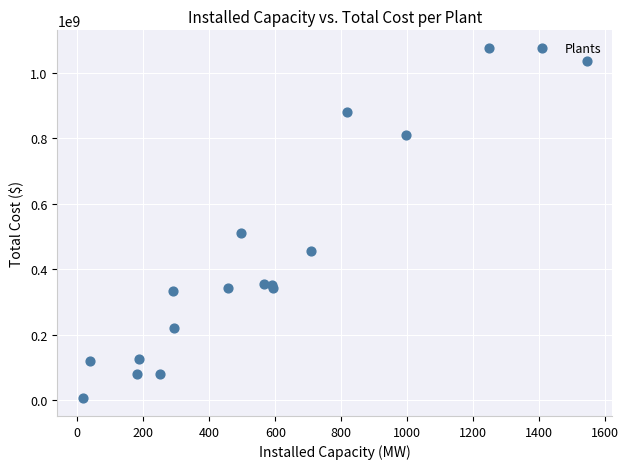

What Y value in the scatter plot is closest to 540682022?

511788372